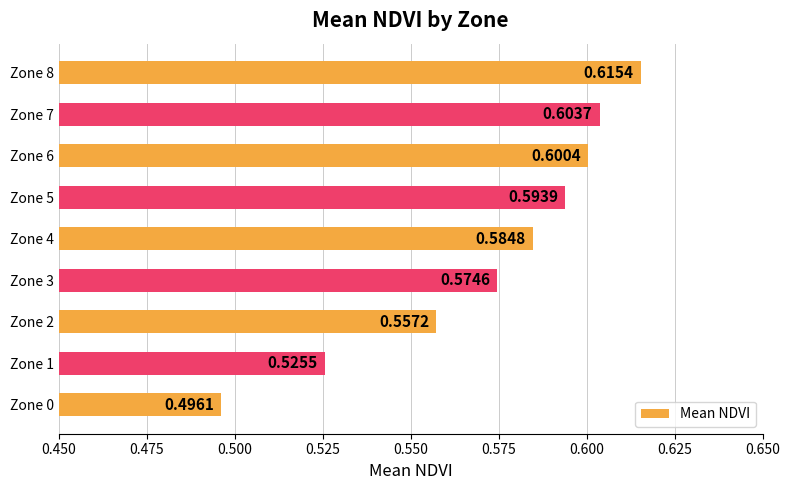

At which label is the value closest to 0?

Zone 0